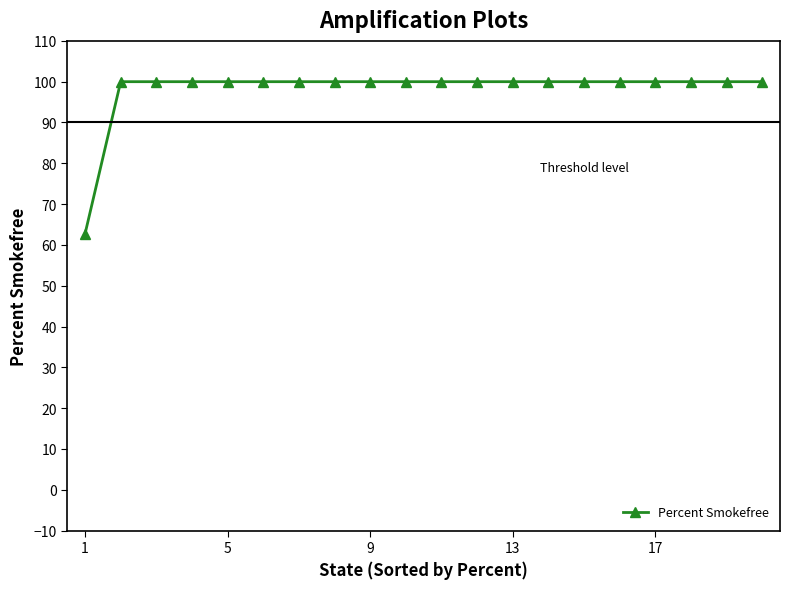

What is the difference between the maximum and minimum values?

37.3